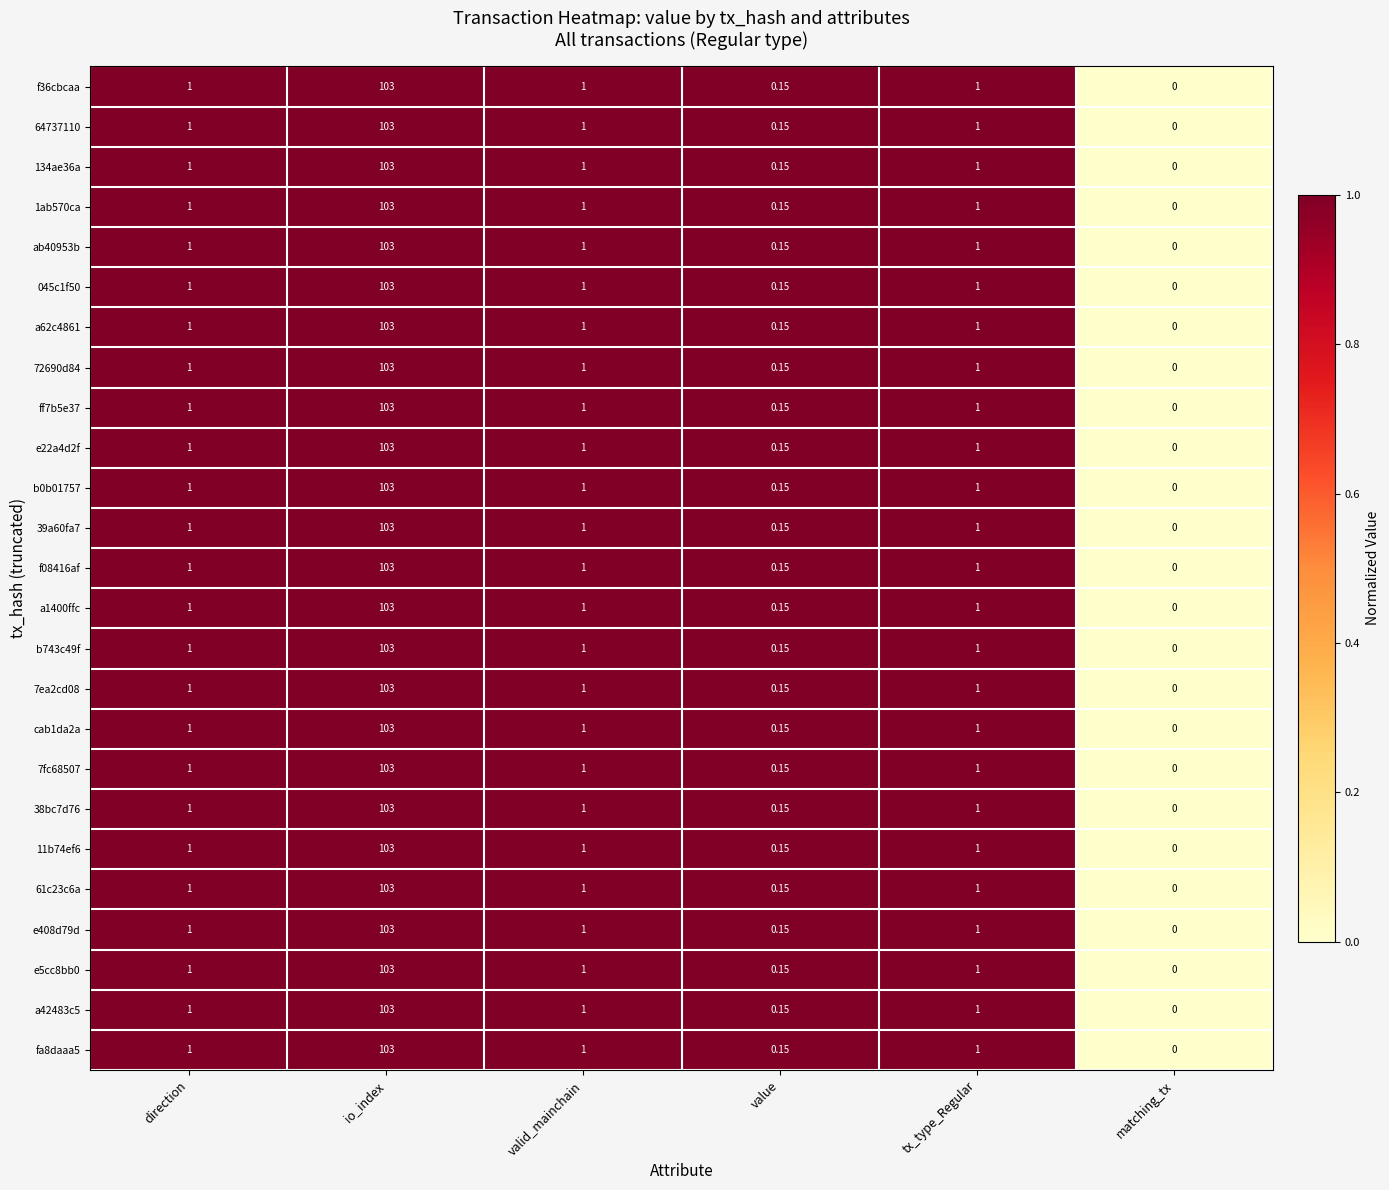

At which category does the chart reach its minimum across all series?

matching_tx